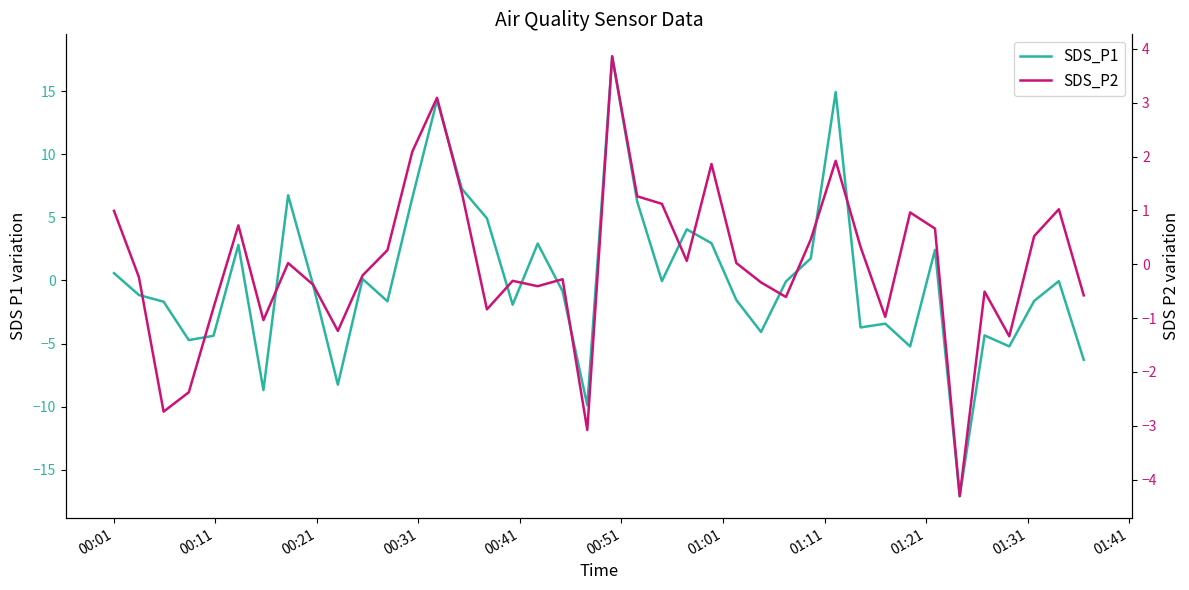

What are all the series names shown in the legend?

SDS_P1, SDS_P2